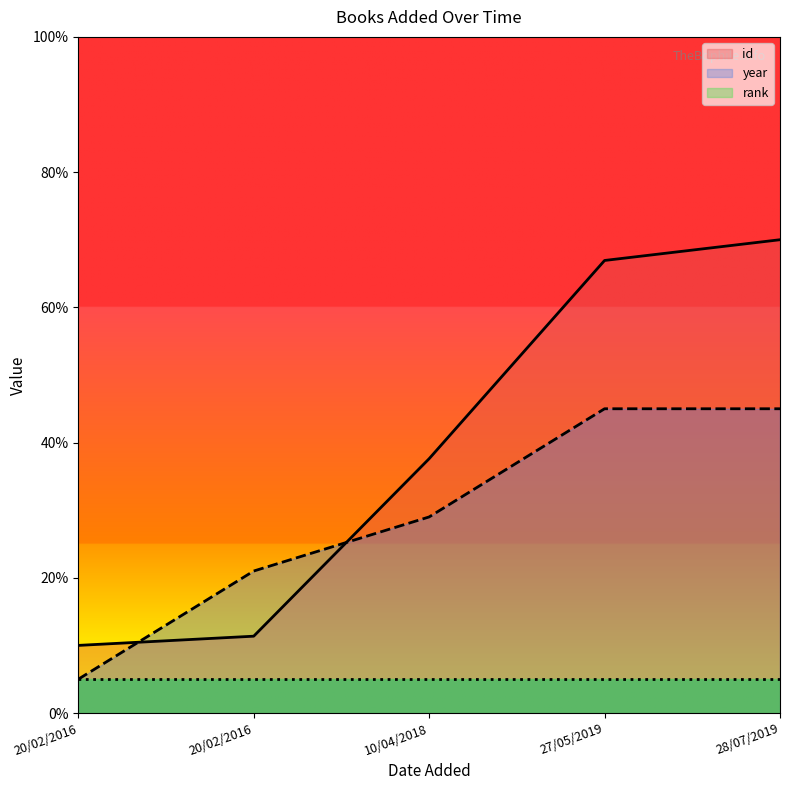

What is the difference between the maximum and minimum values in the id series?

60.0